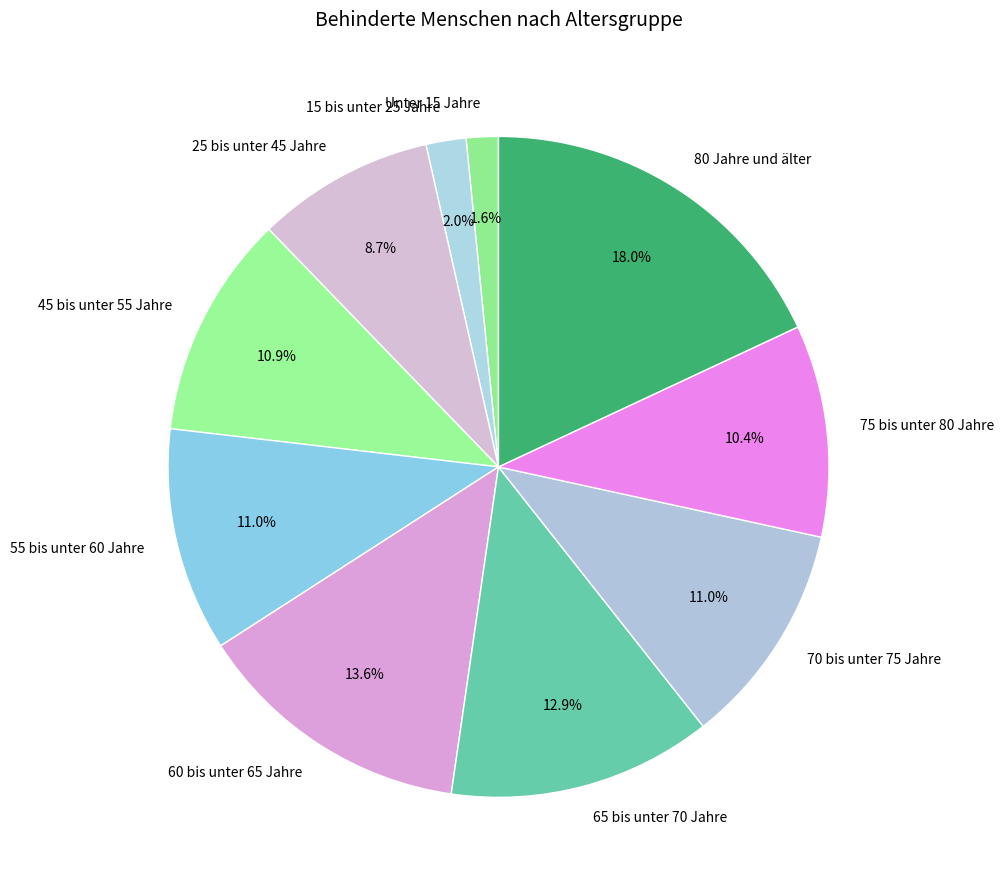

What percentage is the 80 Jahre und älter slice, to the nearest percent?

18%